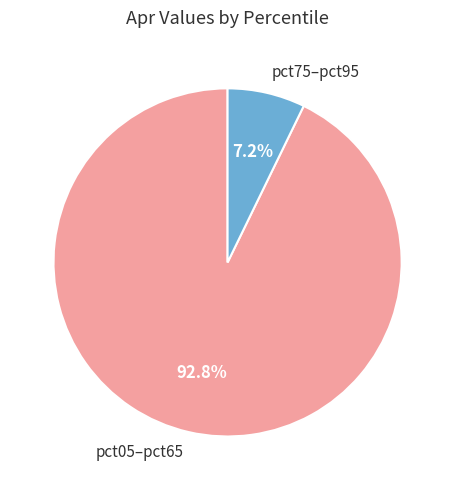

Which category has the smallest portion of the pie?

pct75–pct95